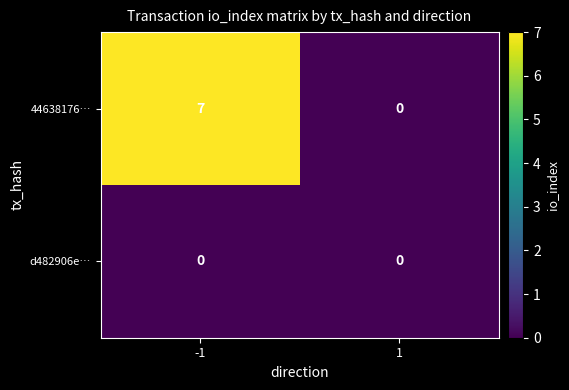

True or false: 44638176… has a value of 12 at -1.

False